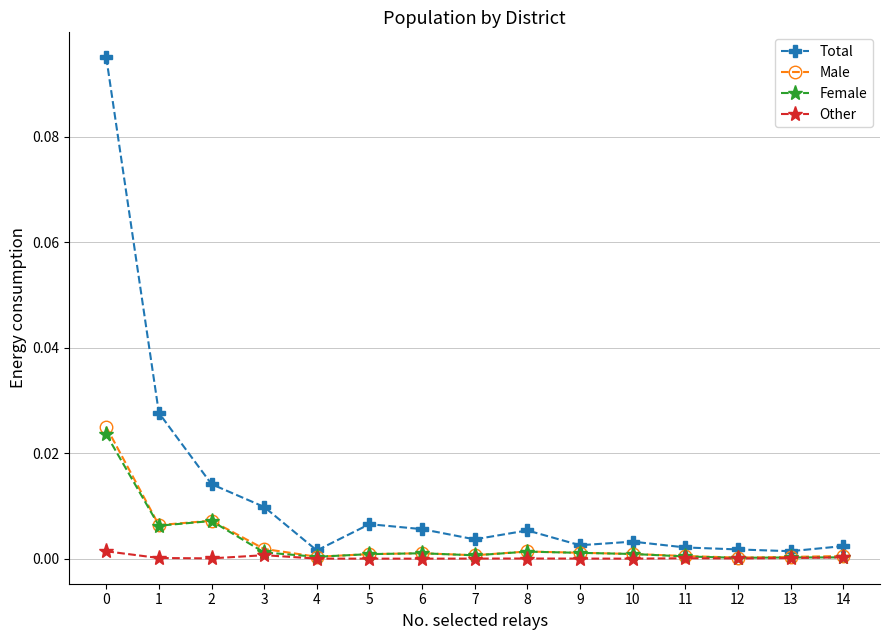

Which series has the largest total across all categories?

Total